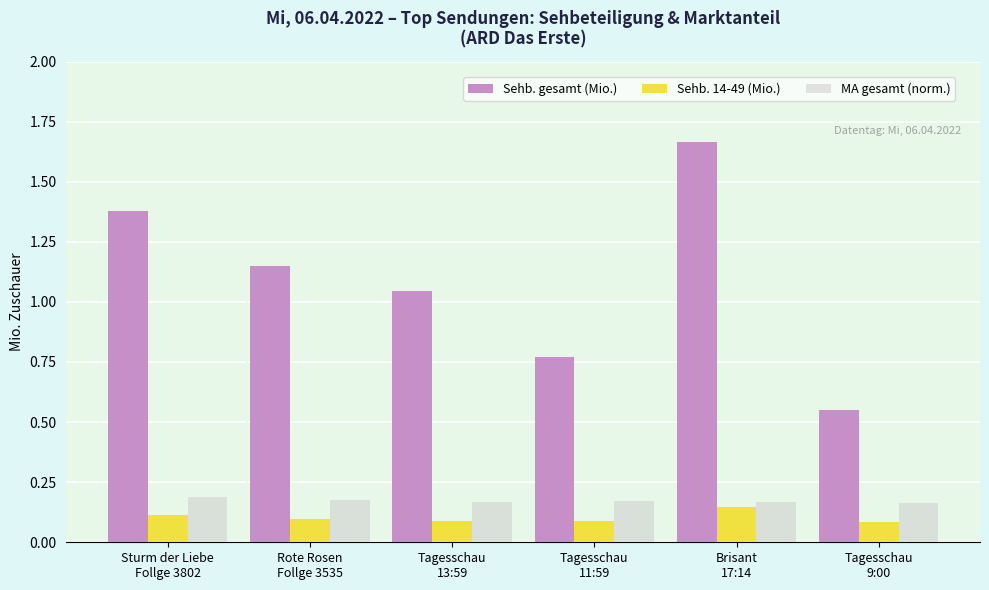

How many bars are there in total?

18